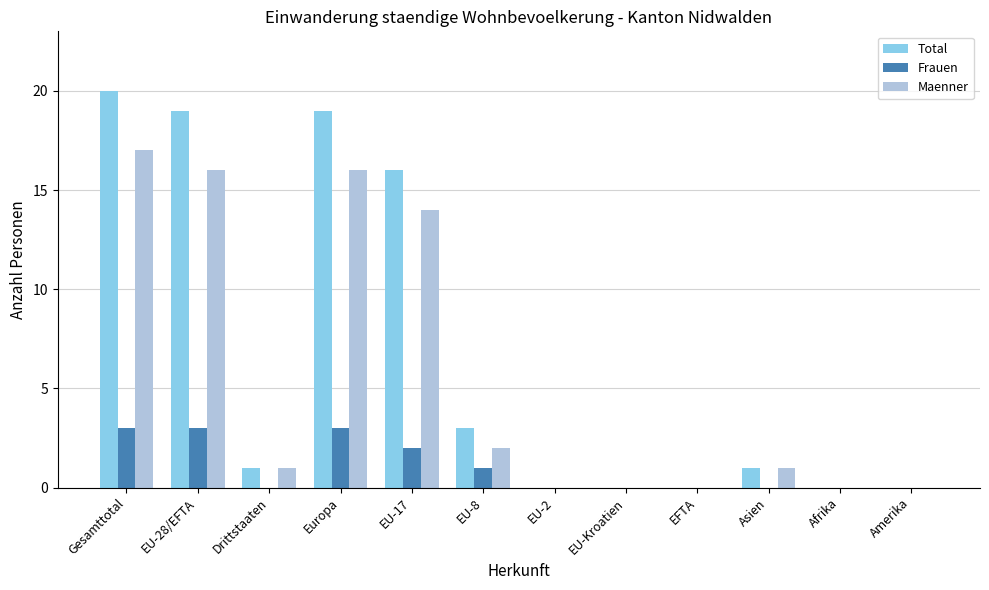

The value of Total at EFTA is 0. True or false?

True